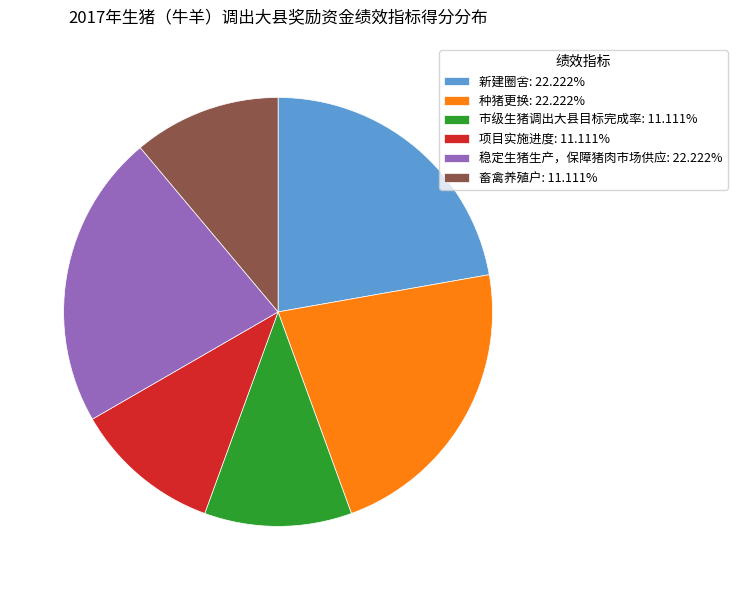

True or false: 新建圈舍 accounts for 22% of the total.

True